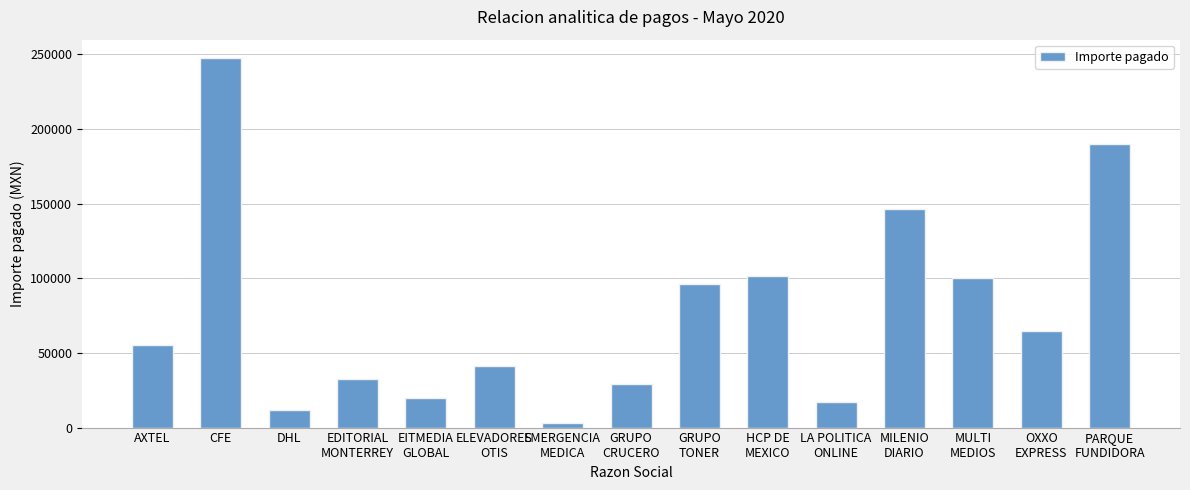

Approximately how many times larger is the value at EDITORIAL
MONTERREY compared to CFE?

0.1